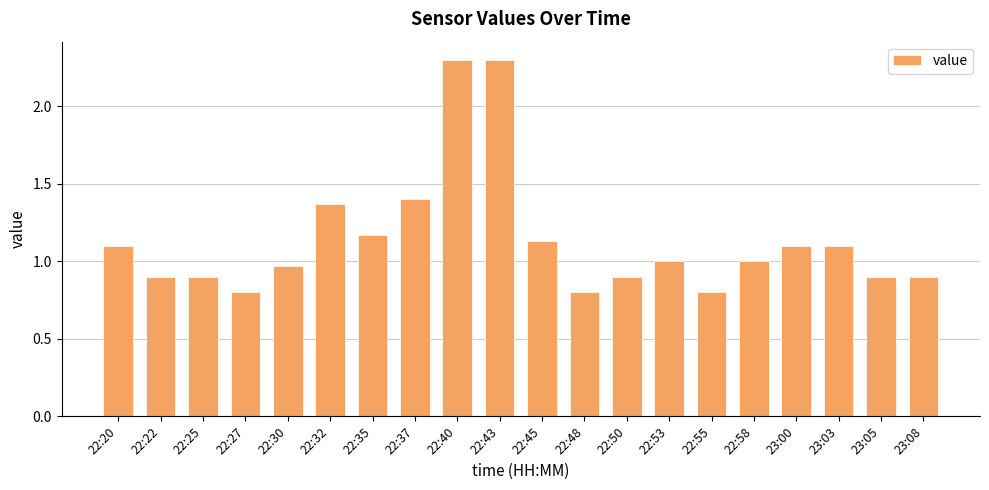

Approximately how many times larger is the value at 22:27 compared to 22:45?

0.7